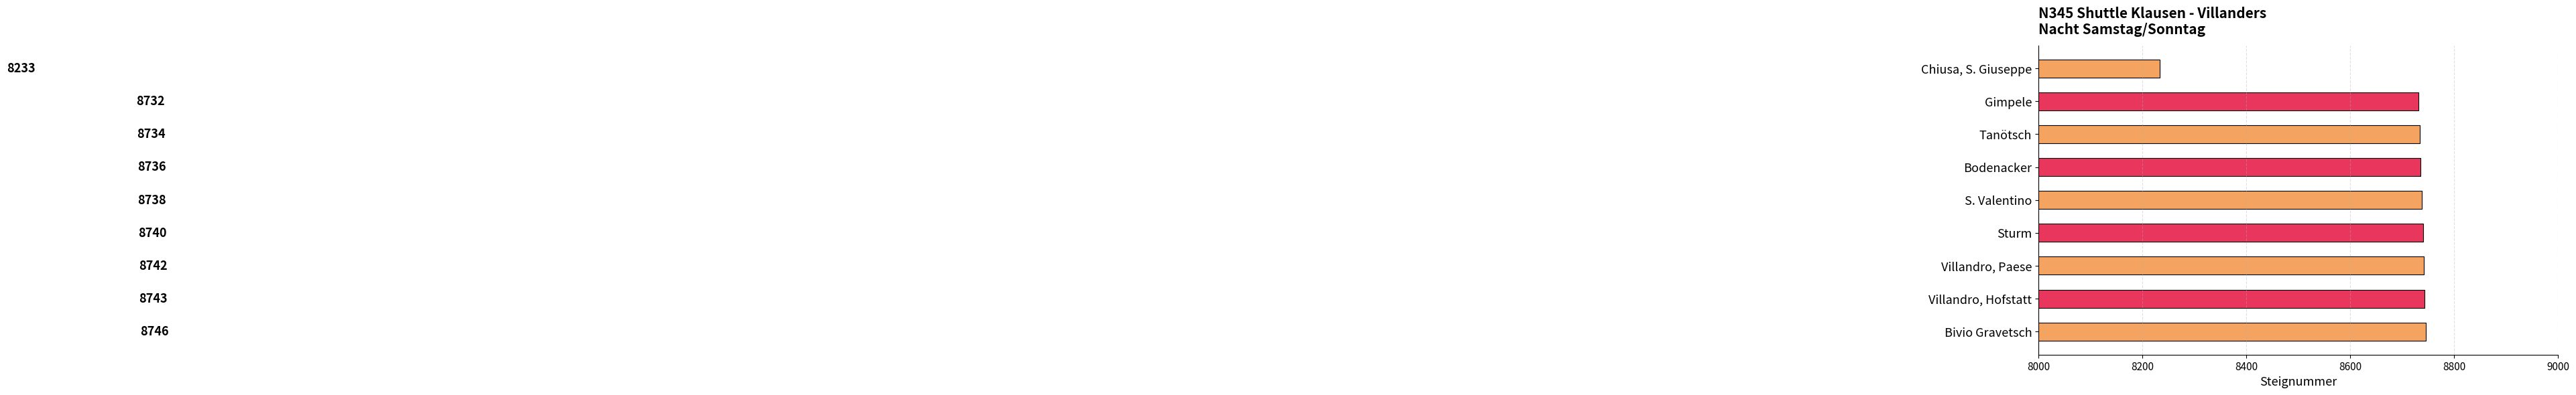

What is the label of the 4th bar from the bottom?

Sturm